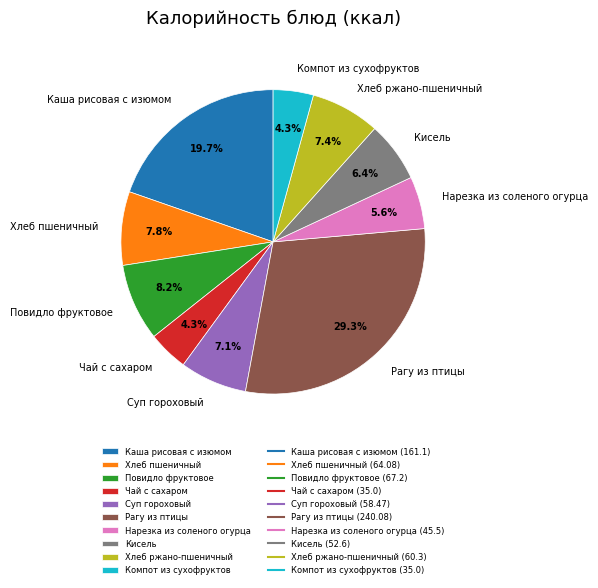

What percentage is the Суп гороховый slice, to the nearest percent?

7%